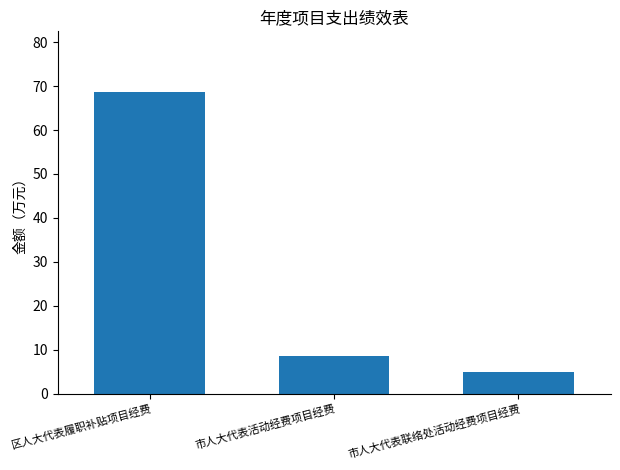

Where is the data nearest to the value 36?

市人大代表活动经费项目经费